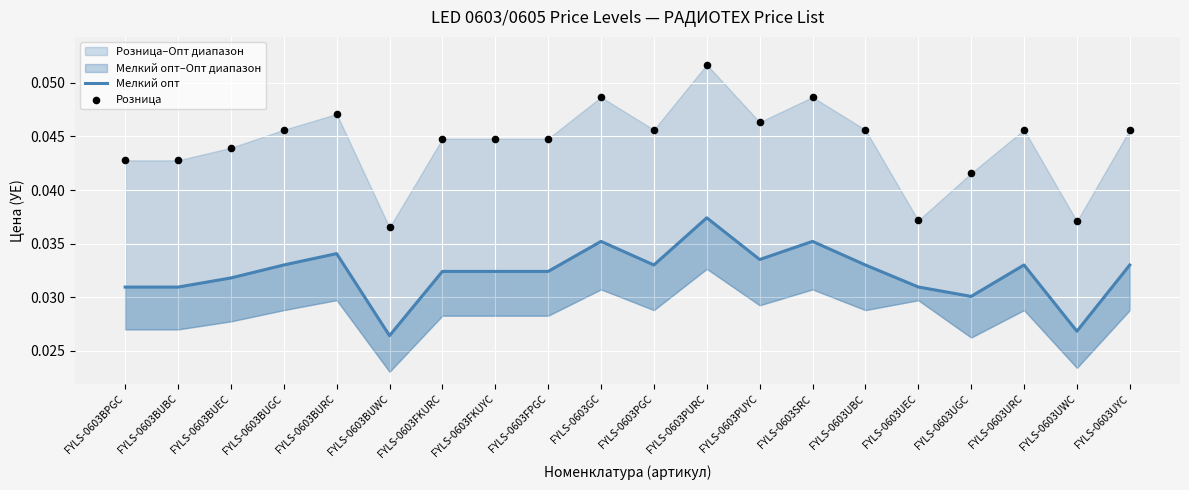

Is the value of Розница at FYLS-0603URC greater than the value of Мелкий опт at FYLS-0603URC?

Yes